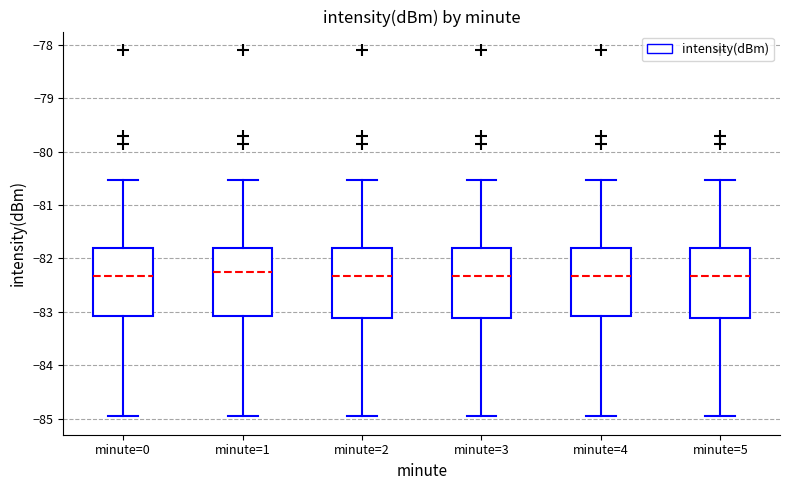

Where is the lower edge of the box for minute=3 on the y-axis? The values are not printed on the chart, so give them approximately, as read against the axis.

-83.1